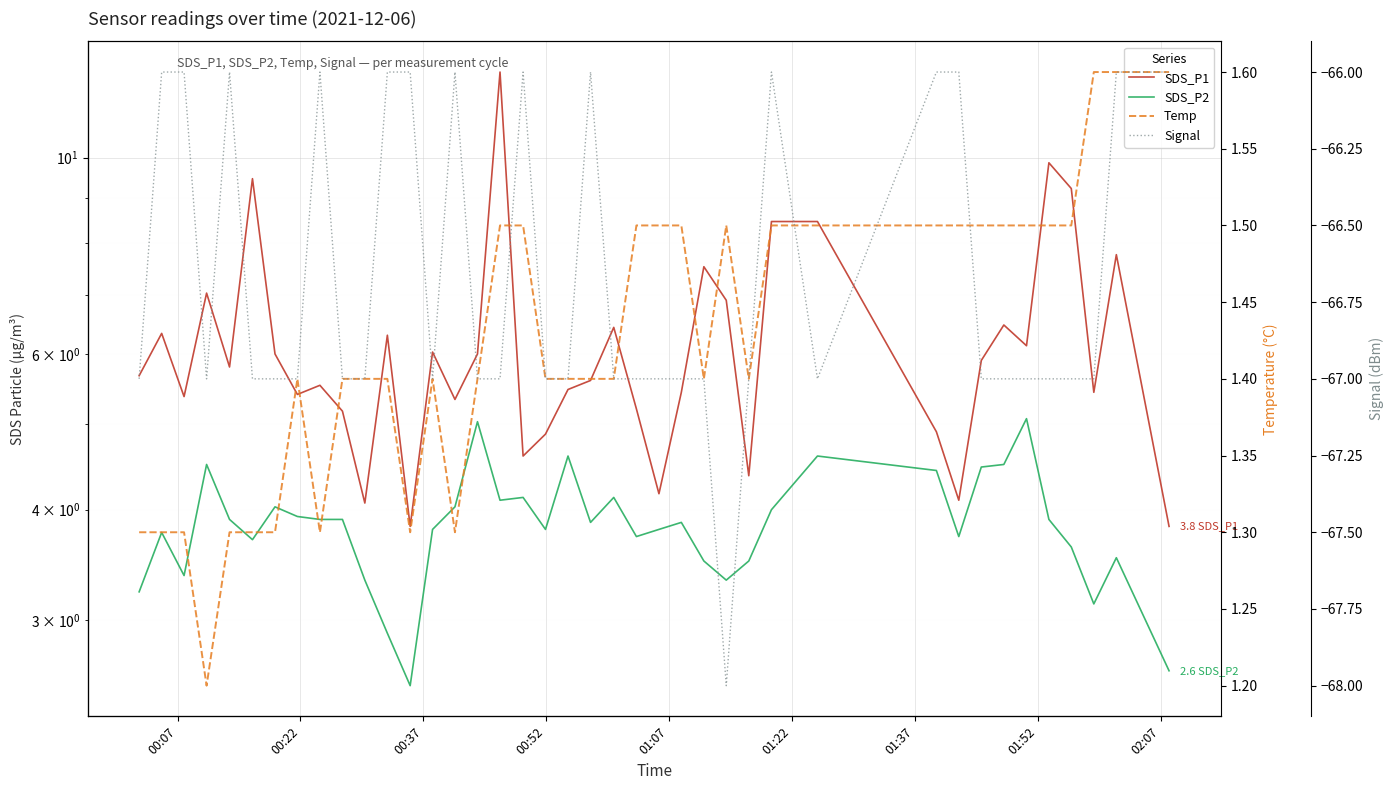

At how many categories does at least one series exceed -32?

40